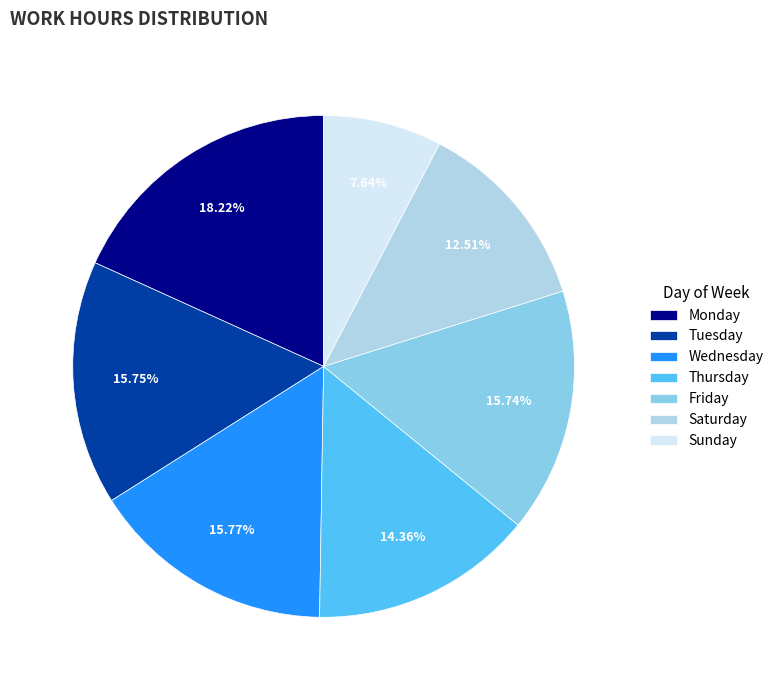

How many segments does this pie chart have?

7